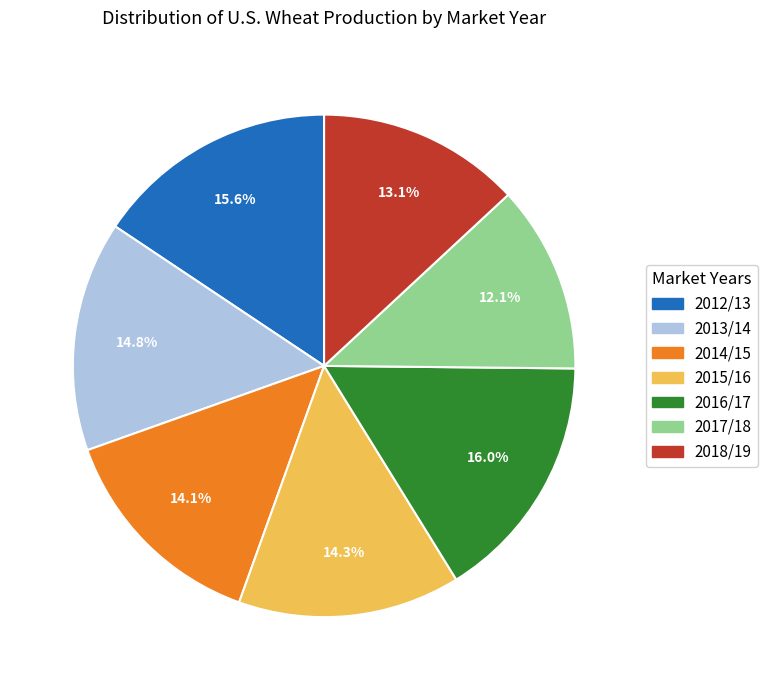

Is it true that 2015/16 is 14% of the pie?

True